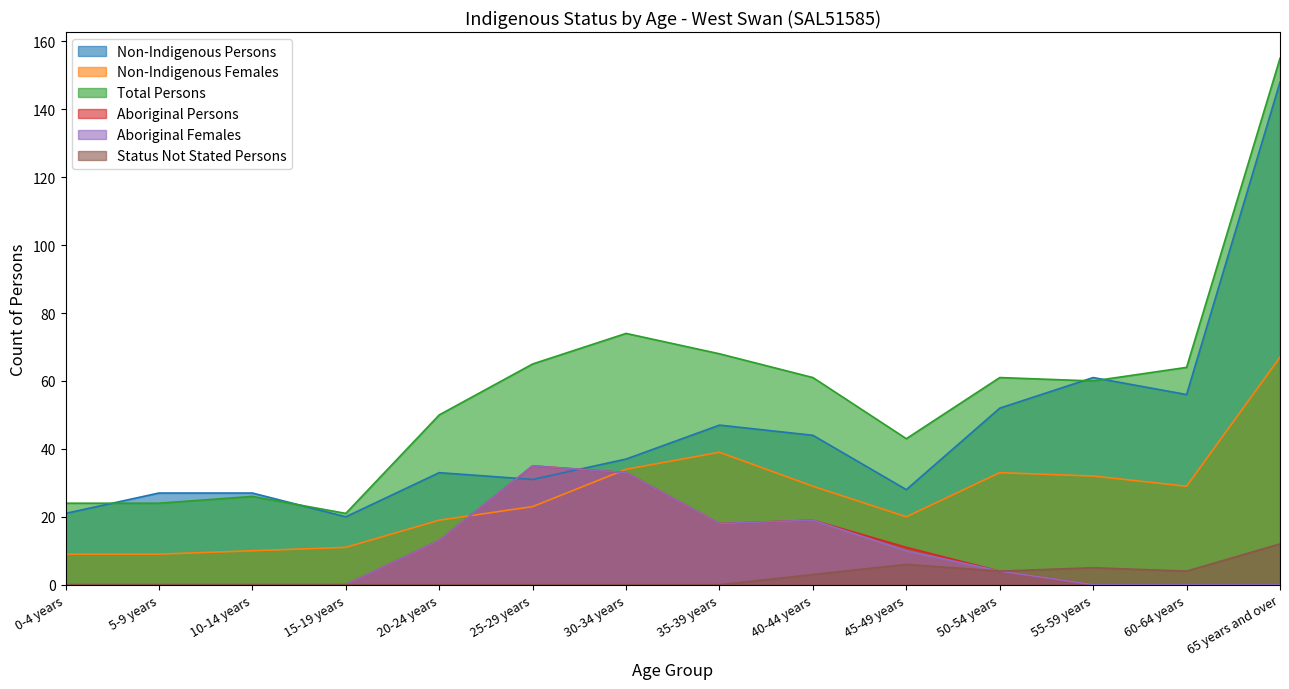

Where is the first local maximum for Aboriginal Females?

25-29 years